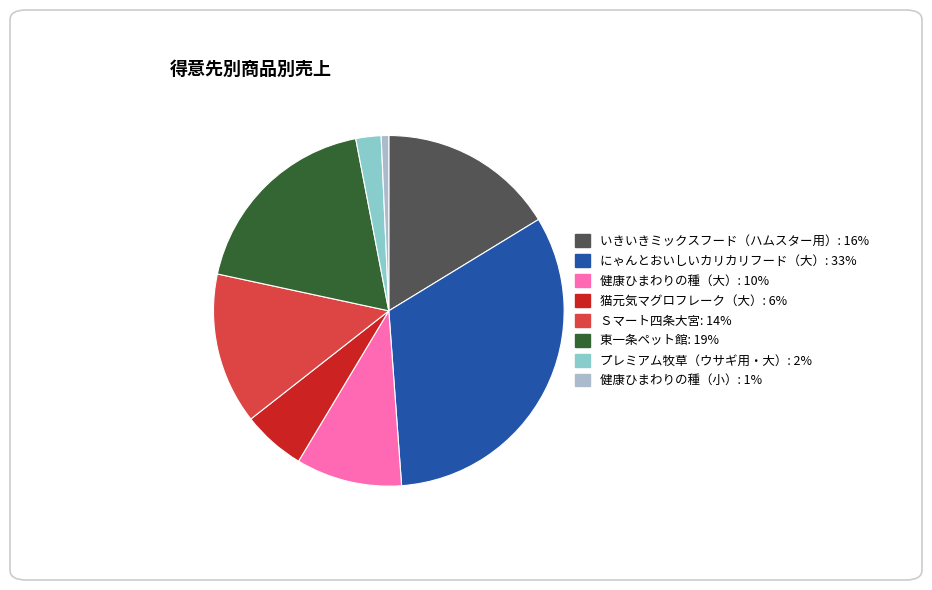

To the nearest percent, what is the average slice percentage?

12%